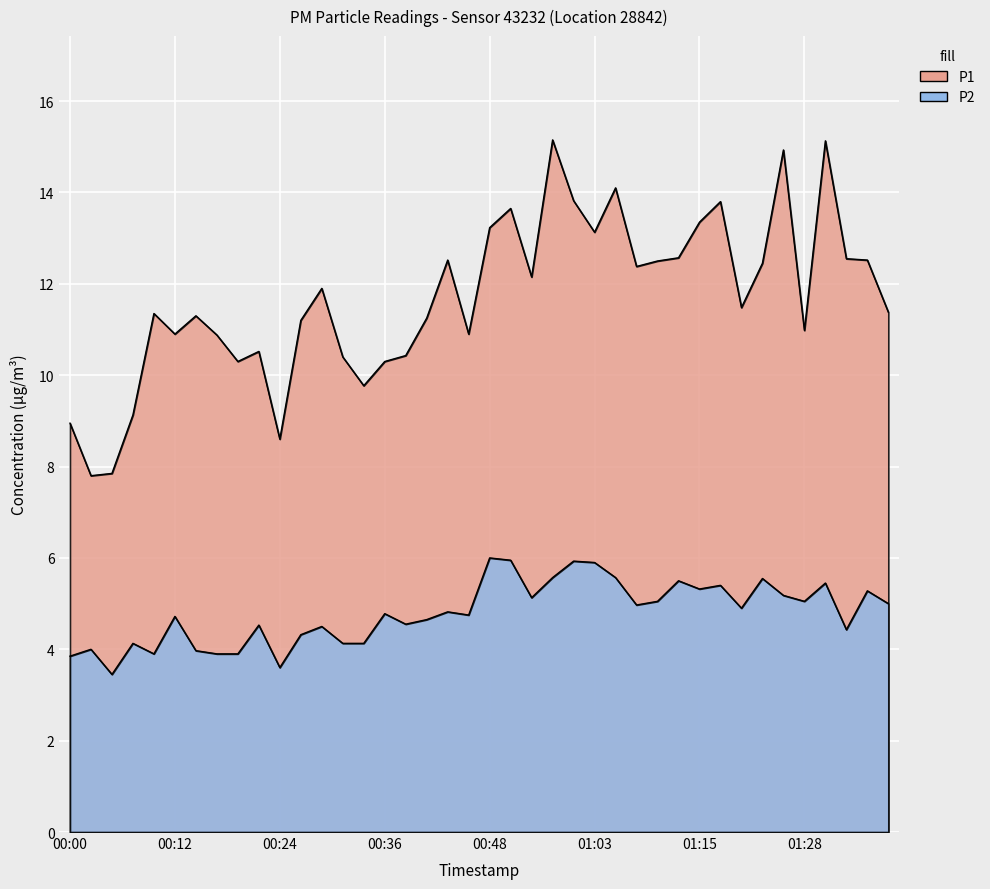

What is the difference between the maximum and minimum values in the P1 series?

7.4